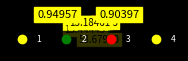

How many segments does this pie chart have?

4